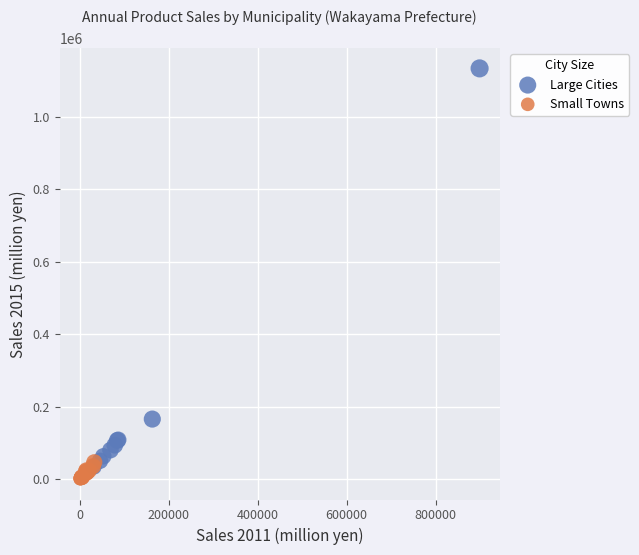

Which series has the largest Y range (max minus min)?

Large Cities